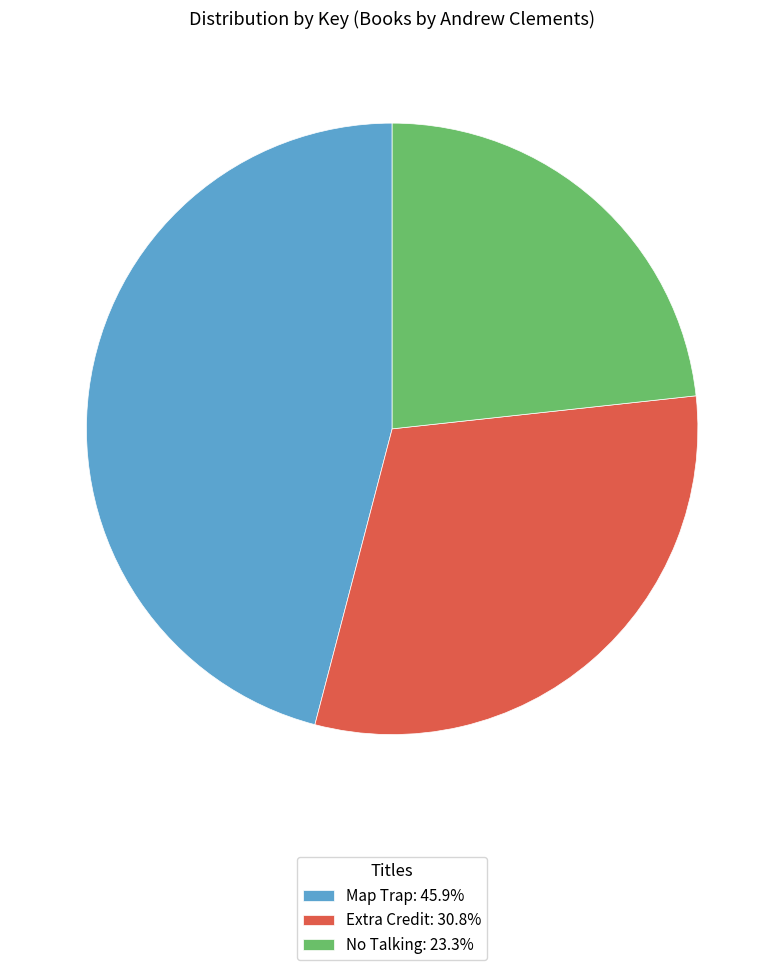

Is it true that No Talking is 17% of the pie?

False